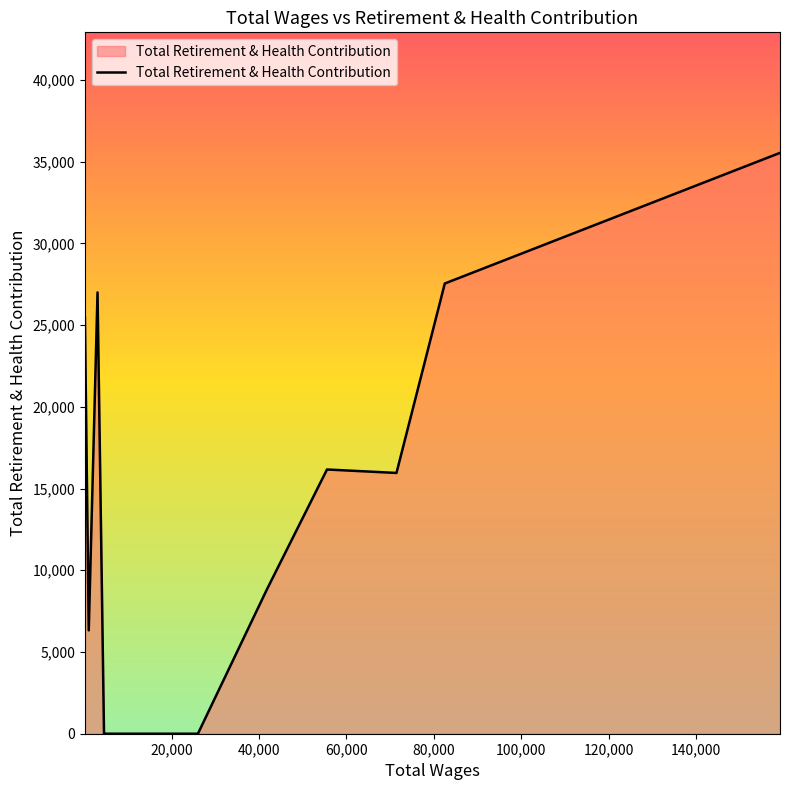

What is the greatest value displayed?

35538